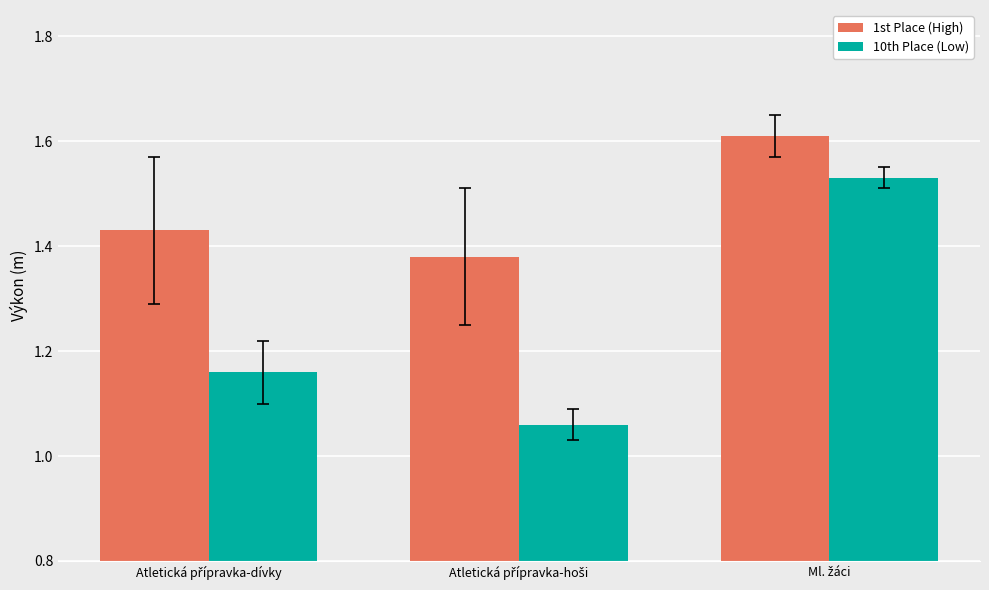

Which series has the largest total across all categories?

1st Place (High)